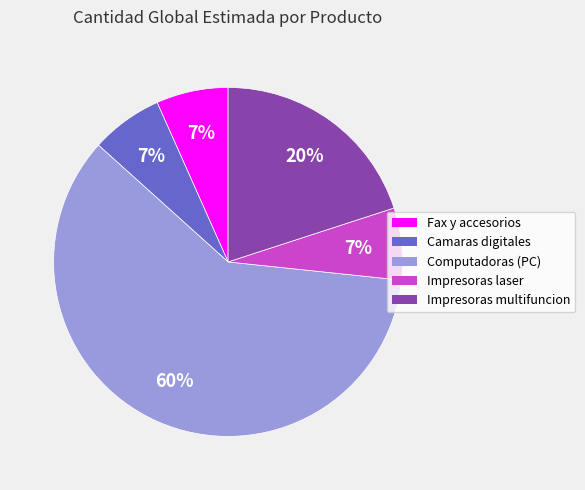

Is there a majority slice in this chart?

Yes